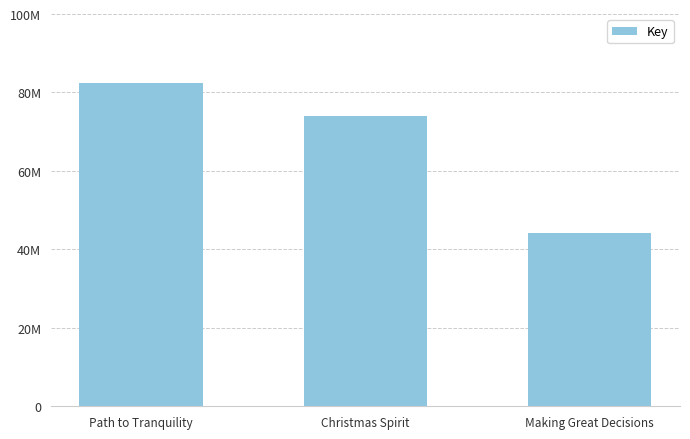

What is the difference between the values at Christmas Spirit and Making Great Decisions?

29888581